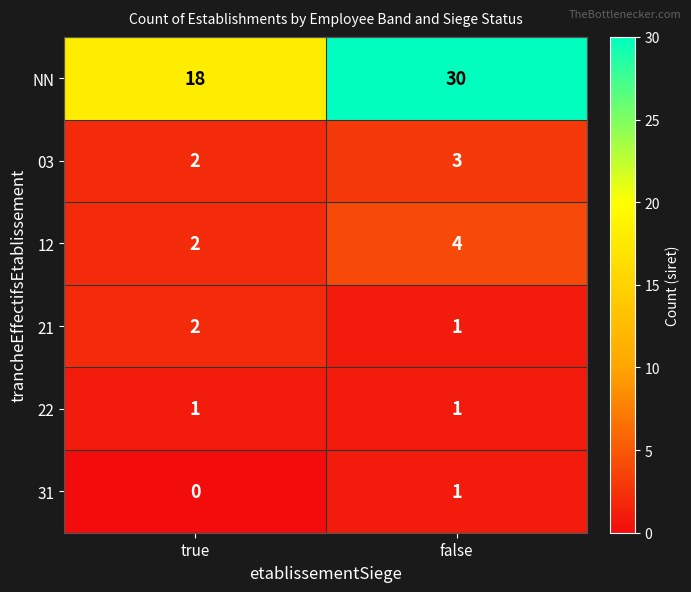

What is the maximum value shown in the chart?

30